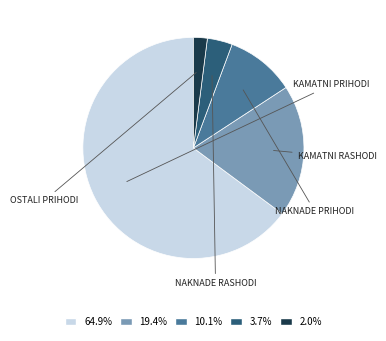

Which category has the smallest portion of the pie?

Ostali prihodi iz poslovanja